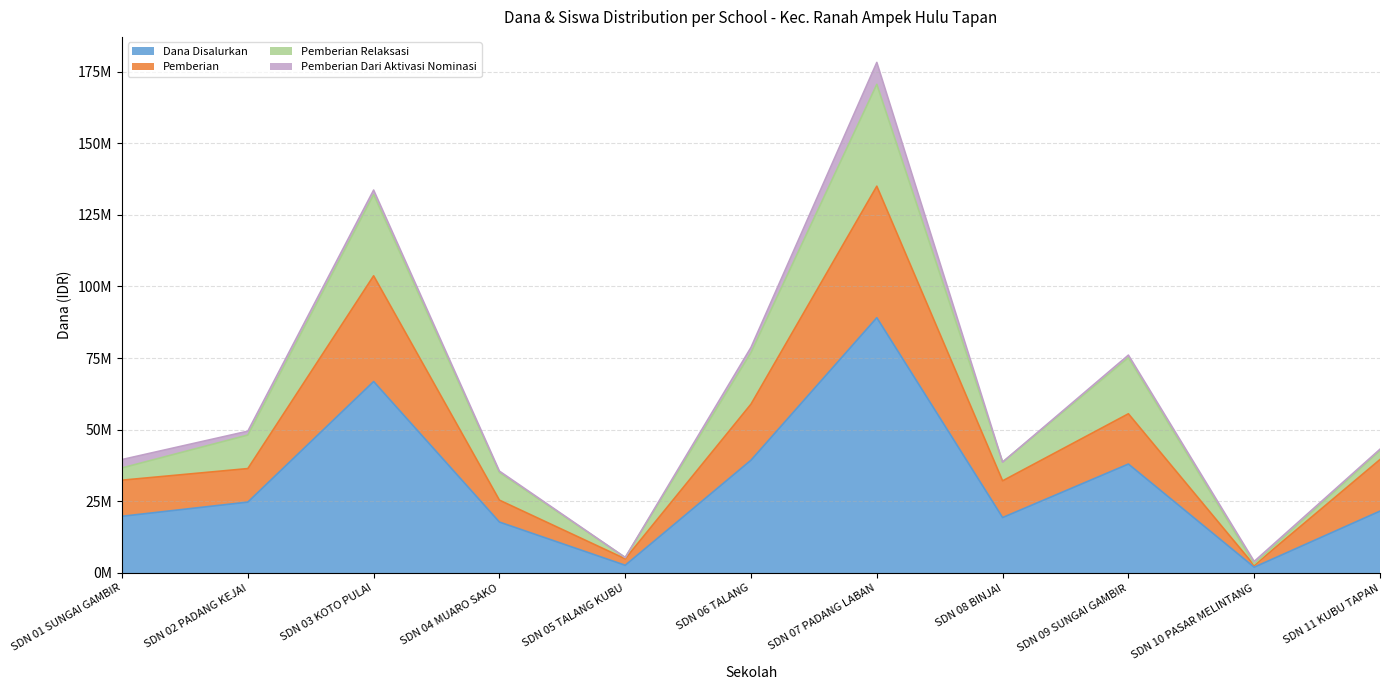

What is the difference between the second highest and second lowest values in the Pemberian Dari Aktivasi Nominasi series?

2925000